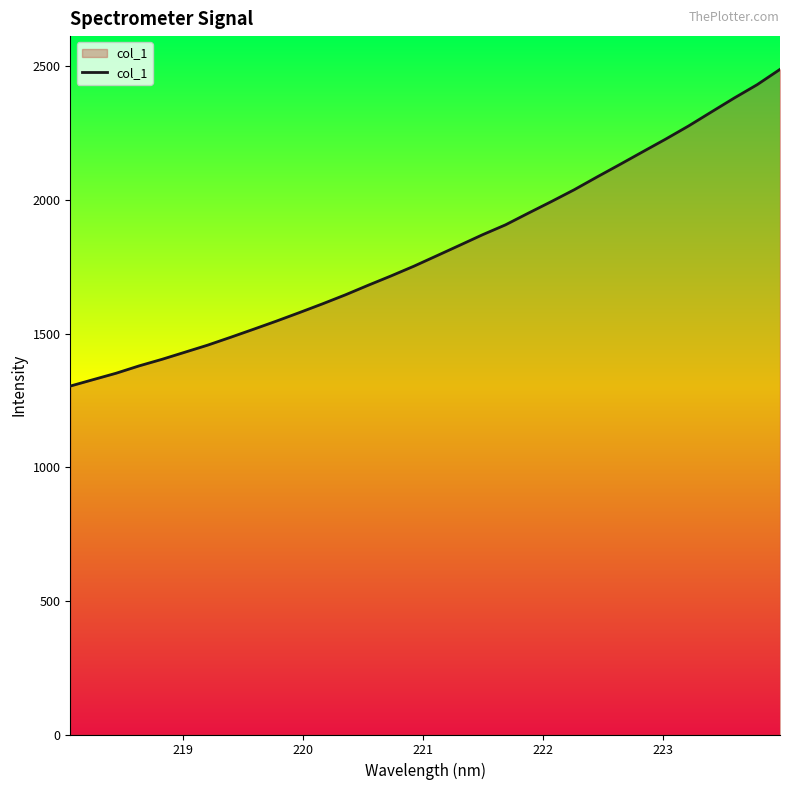

What is the maximum value shown in the chart?

2488.6